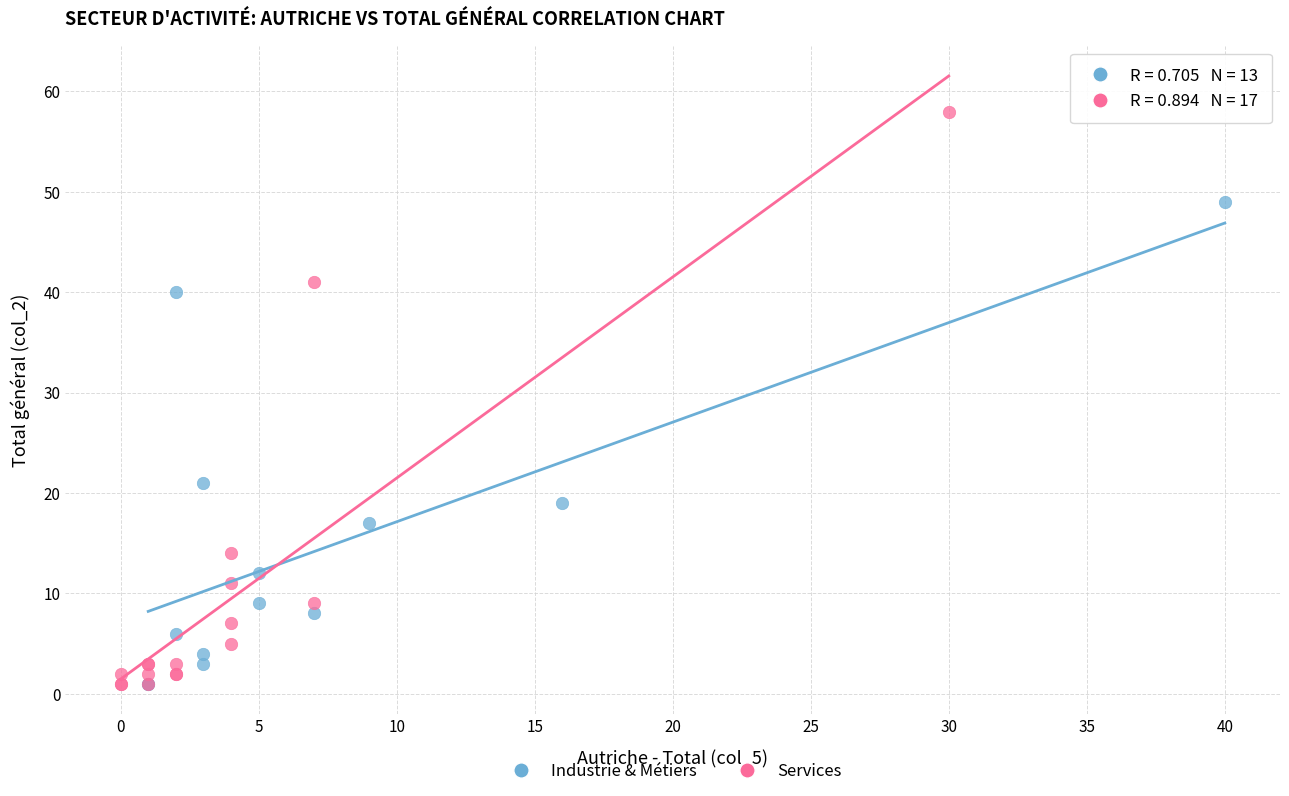

Which series has the widest spread of Y values?

Services